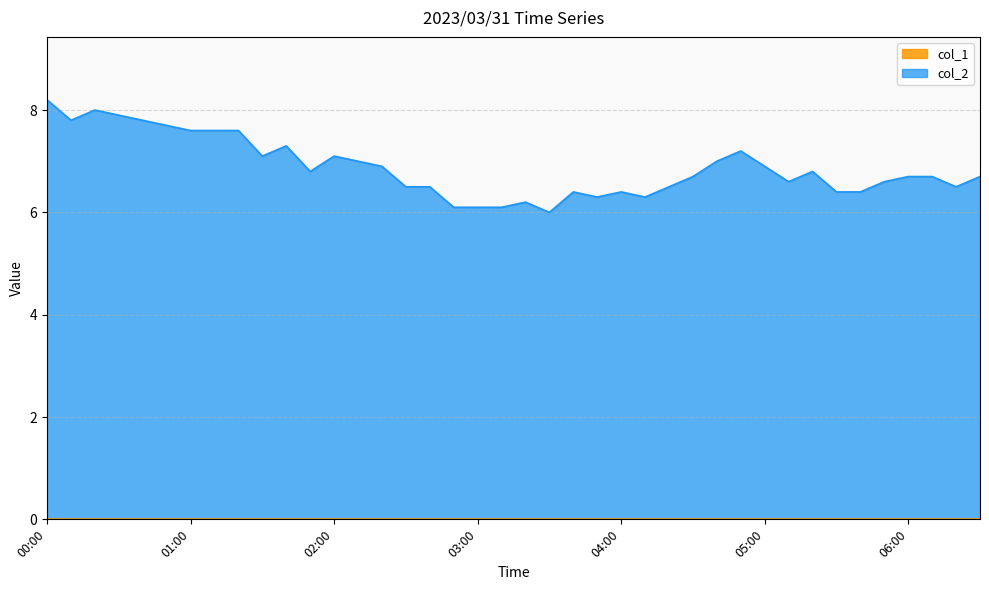

Reading left to right, what are all the values shown in this chart?

8.2	7.8	8.0	7.9	7.8	7.7	7.6	7.6	7.6	7.1	7.3	6.8	7.1	7.0	6.9	6.5	6.5	6.1	6.1	6.1	6.2	6.0	6.4	6.3	6.4	6.3	6.5	6.7	7.0	7.2	6.9	6.6	6.8	6.4	6.4	6.6	6.7	6.7	6.5	6.7